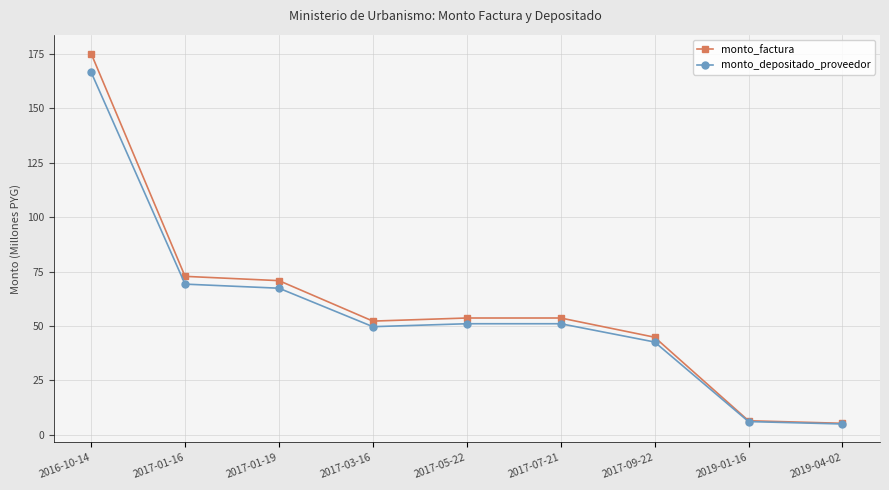

What is the label of the 3rd point from the right?

2017-09-22